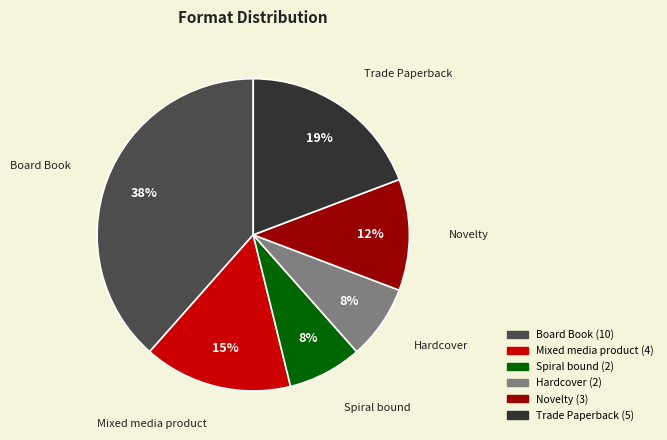

How many slices are in this pie chart?

6